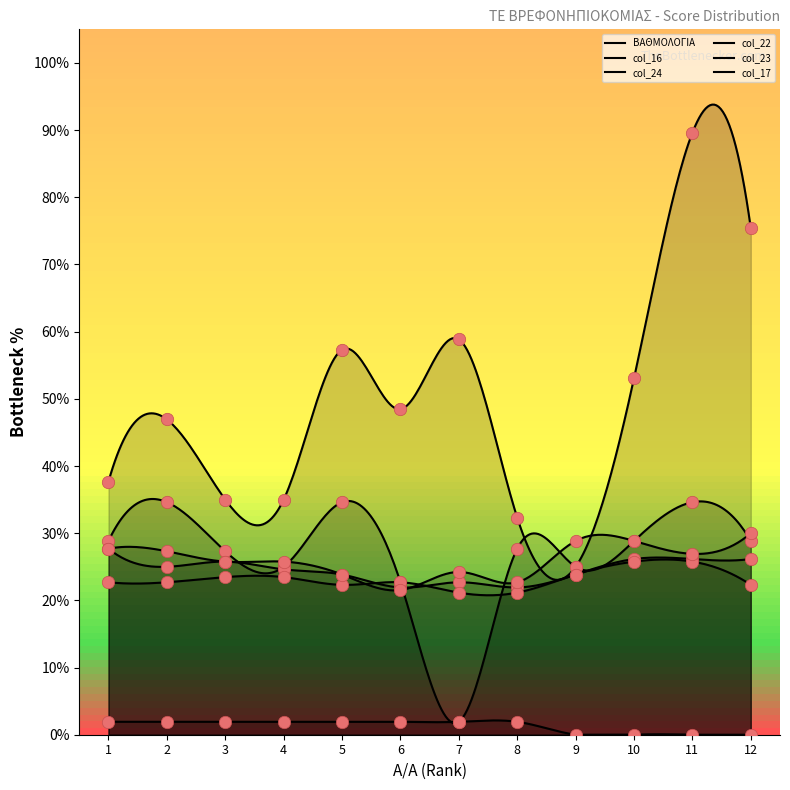

Which series has the largest total across all categories?

col_16